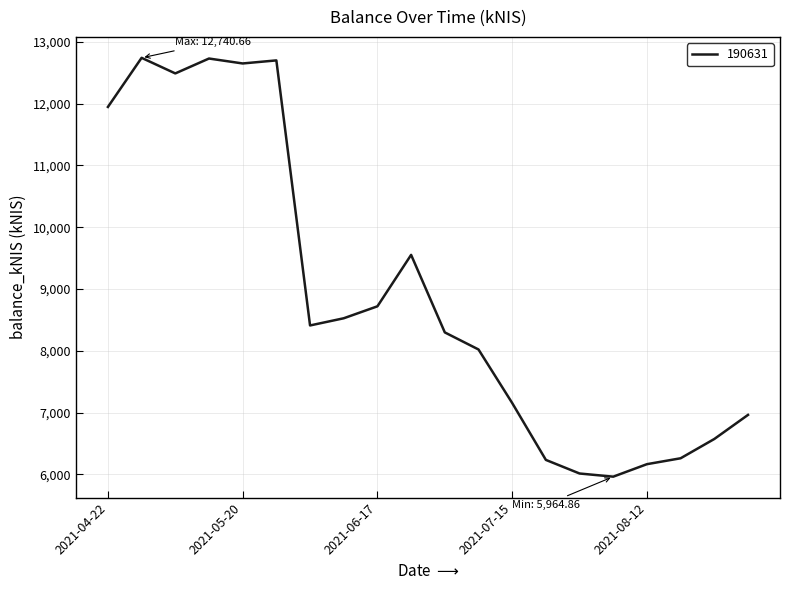

What is the minimum value shown in the chart?

5964.9